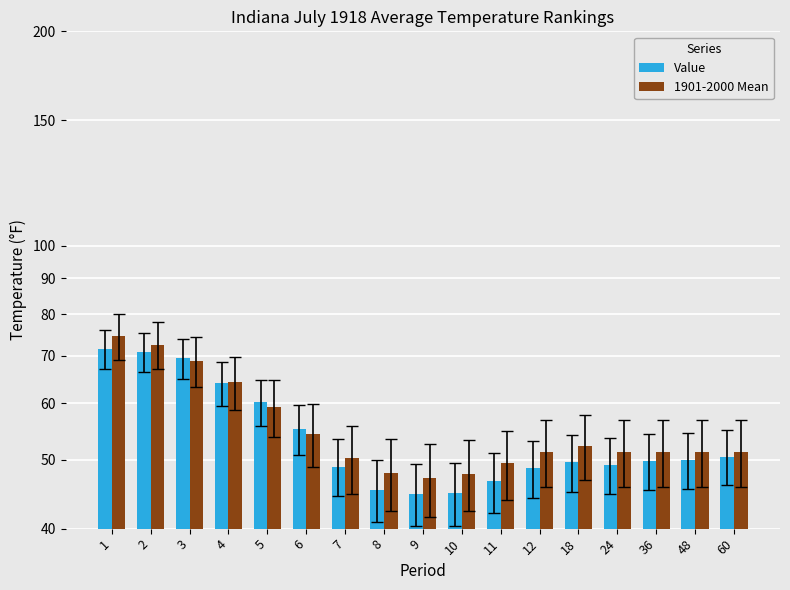

What is the difference between the Value values at 36 and 5?

10.5